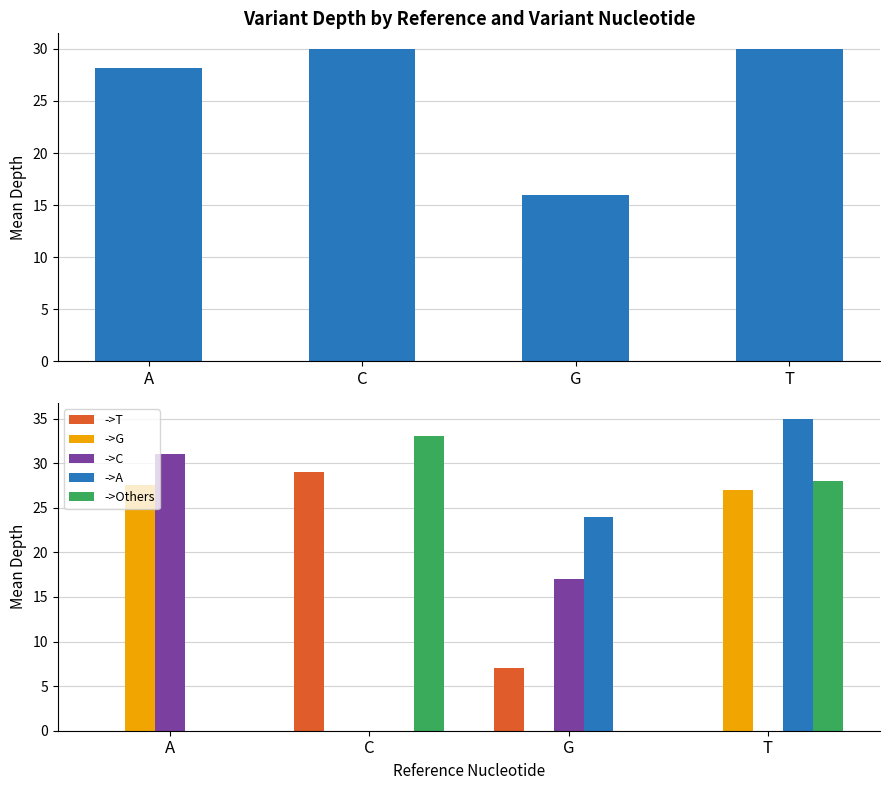

True or false: ->Others has a value of 0.0 at G.

True